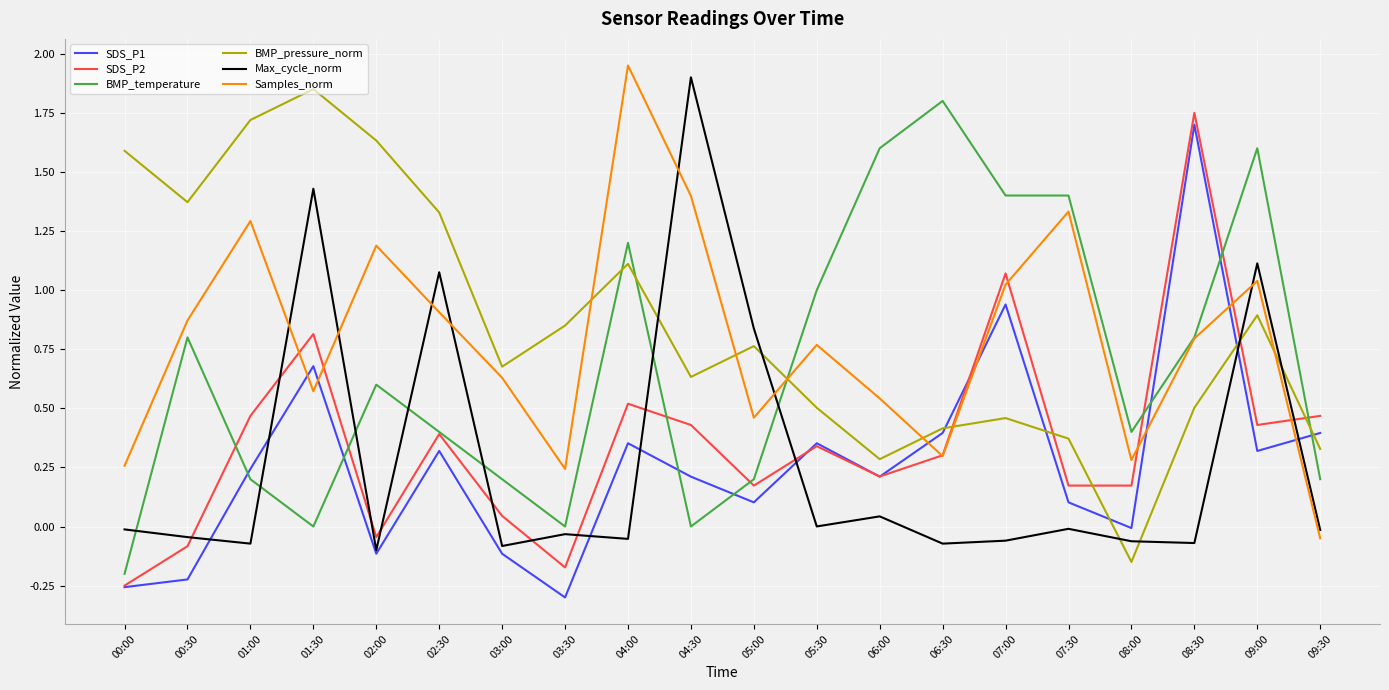

The value of Samples_norm at 06:00 is 0.9. True or false?

False